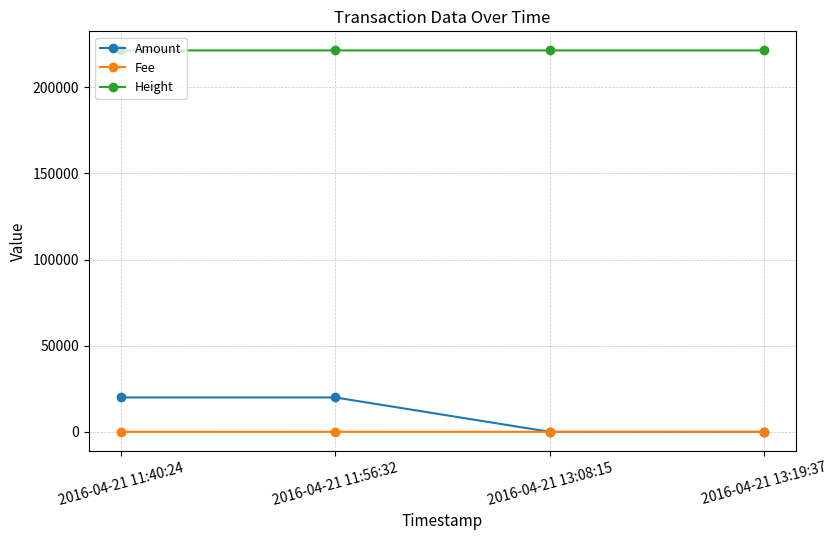

What is the difference between the second highest and second lowest values in the Amount series?

19938